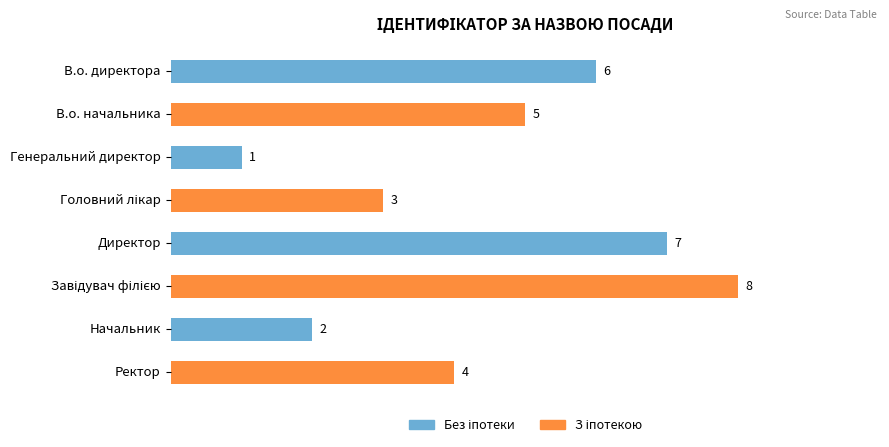

What is the greatest value displayed?

8